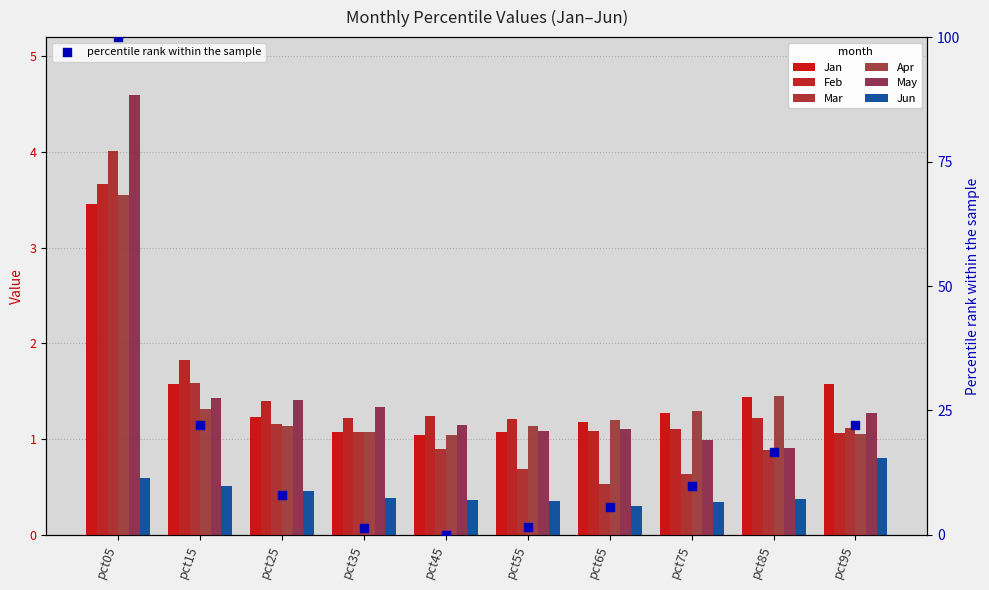

What is the total value across all series at pct45?

5.7